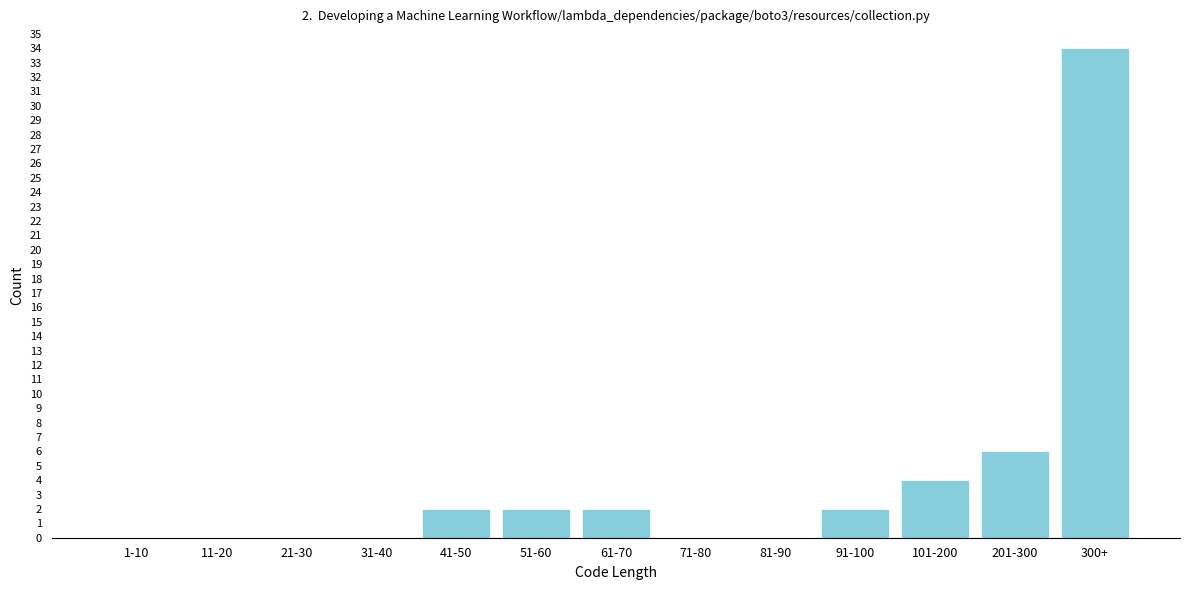

Reading right to left, extract all data points from this chart.

300+=34	201-300=6	101-200=4	91-100=2	81-90=0	71-80=0	61-70=2	51-60=2	41-50=2	31-40=0	21-30=0	11-20=0	1-10=0